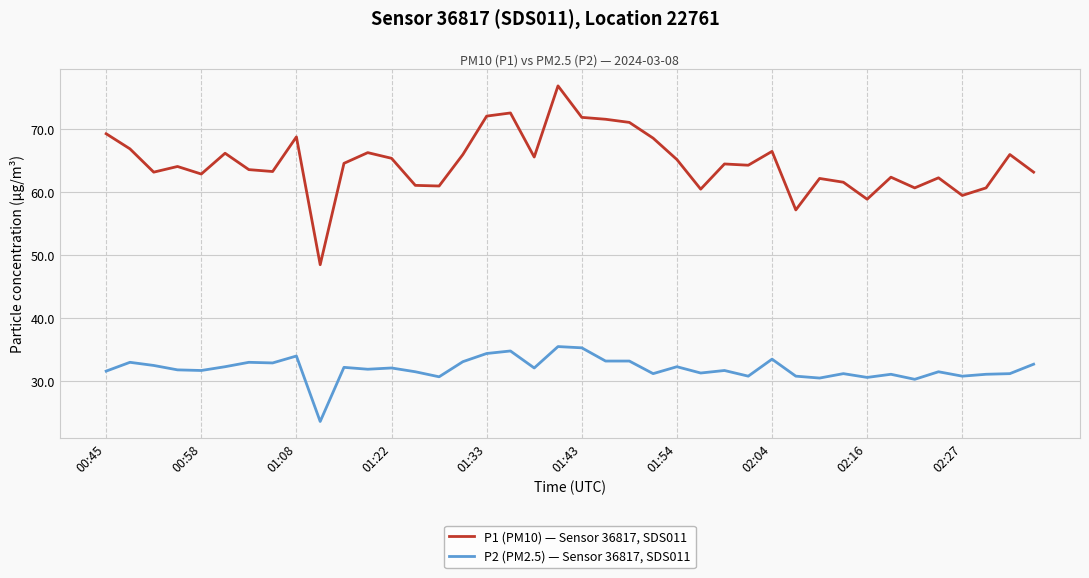

True or false: P1 (PM10) — Sensor 36817, SDS011 and P2 (PM2.5) — Sensor 36817, SDS011 cross at least once.

False